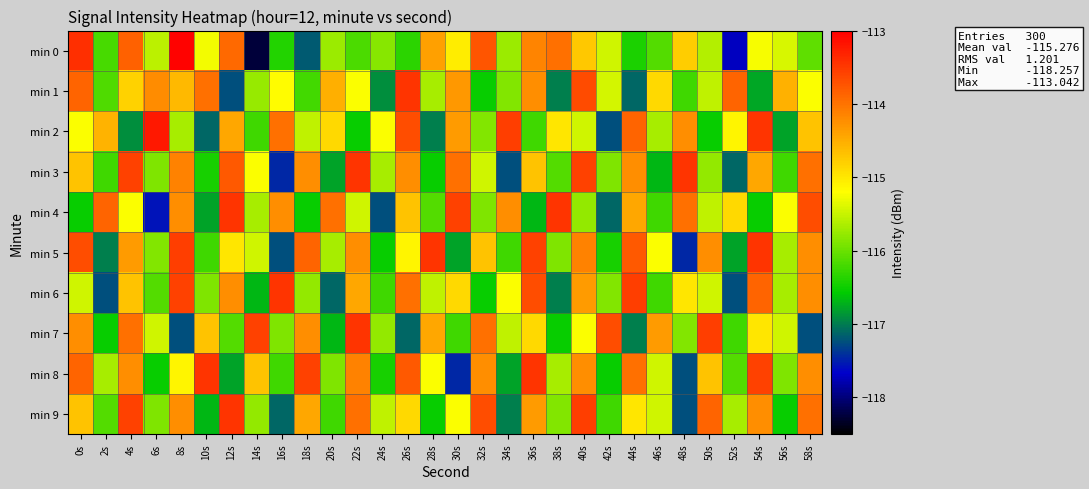

At which category is the sum across all series the highest?

40s